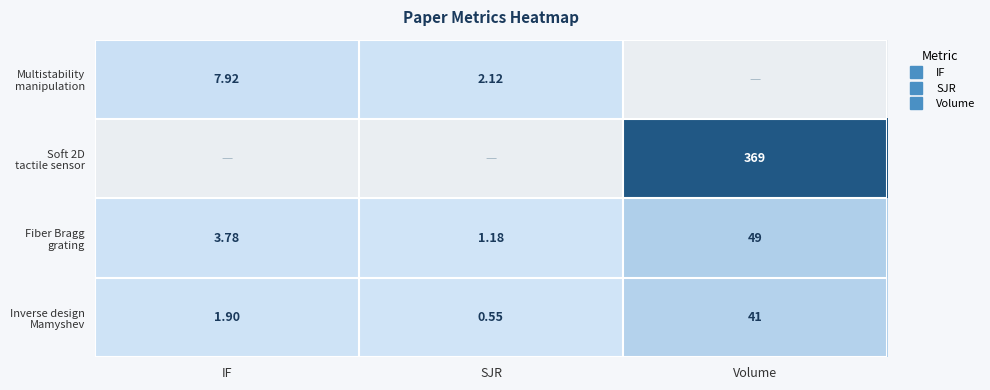

What is the difference between the maximum and minimum values in the Multistability manipulation series?

5.8